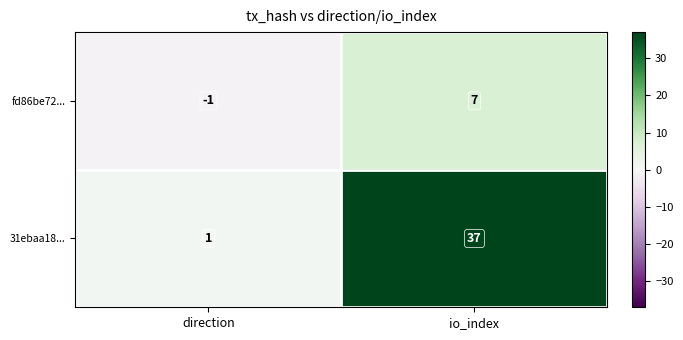

Count the number of categories in the chart.

2